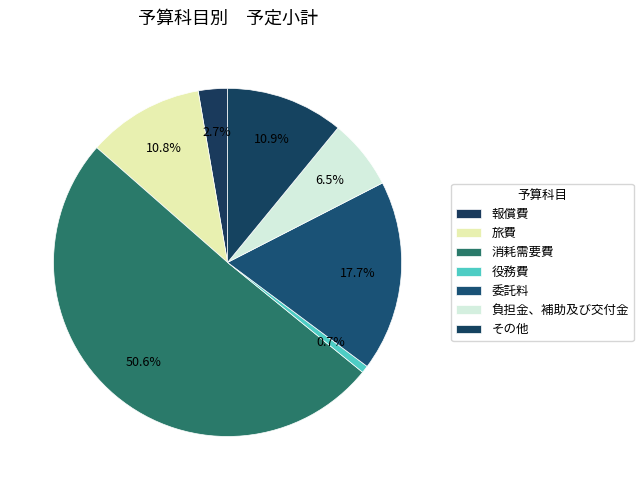

To the nearest percent, what portion does 役務費 represent?

1%